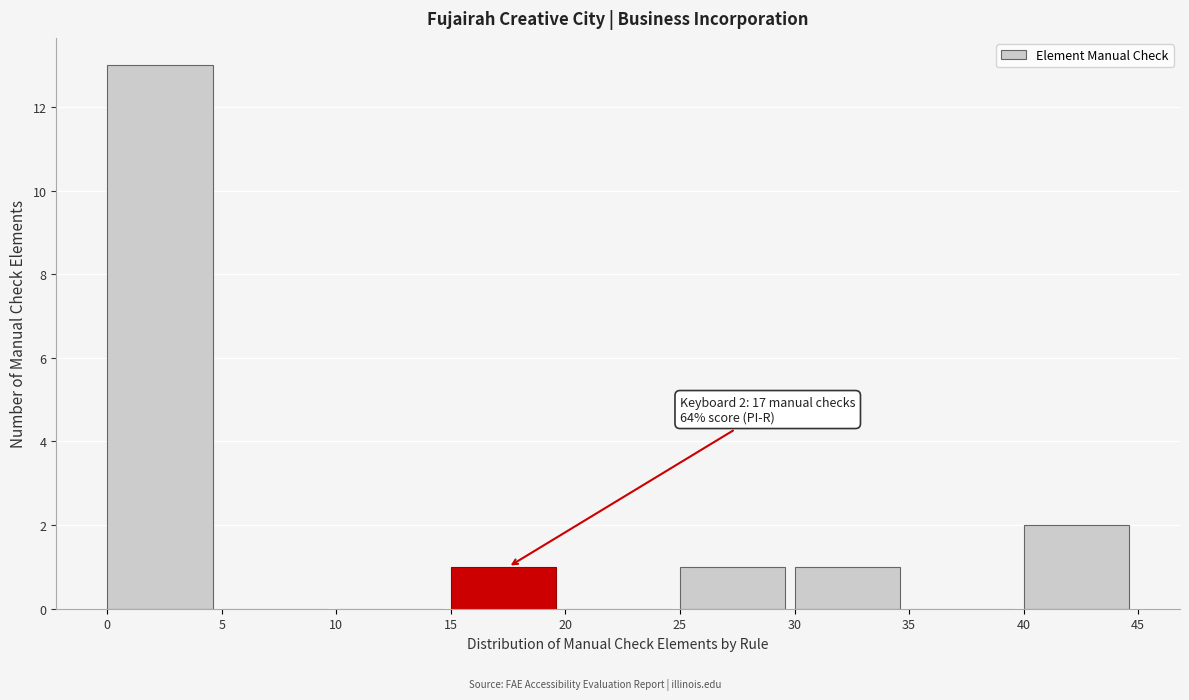

Over which range of the x-axis is the bar tallest?

0 to 5